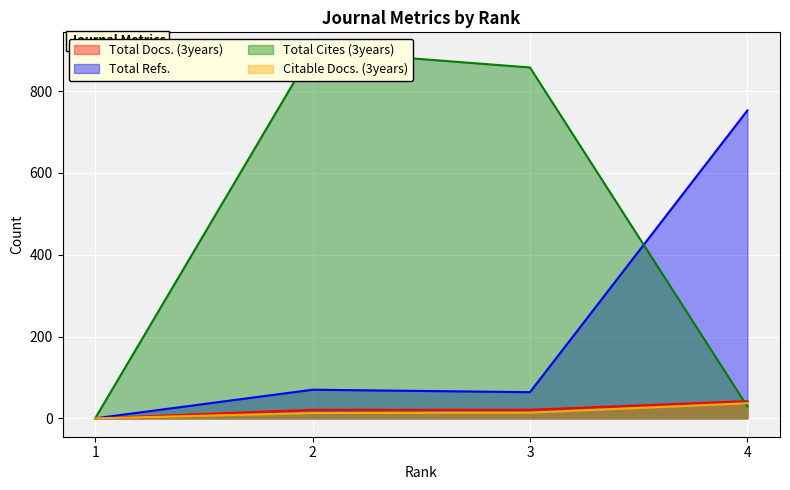

Where is Total Docs. (3years) nearest to the value 21?

2